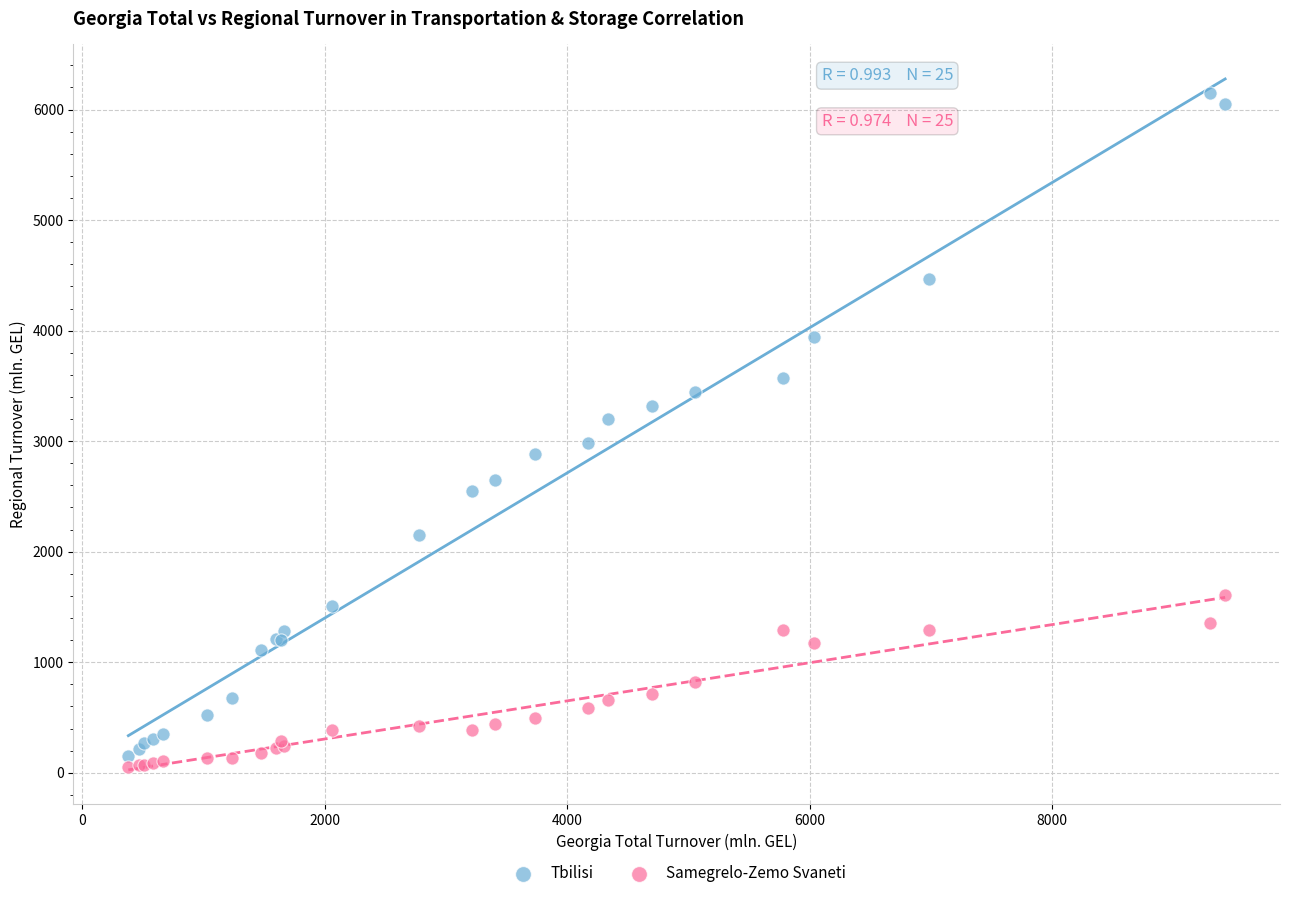

Which series reaches the maximum Y coordinate?

Tbilisi